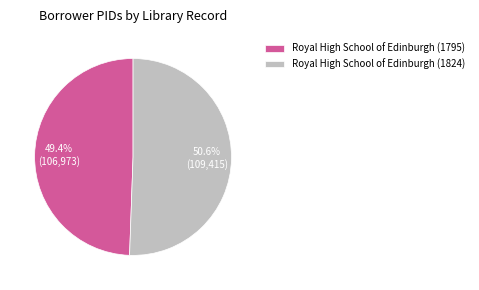

Approximately how many times larger is the value at Royal High School of Edinburgh (1824) compared to Royal High School of Edinburgh (1795)?

1.0